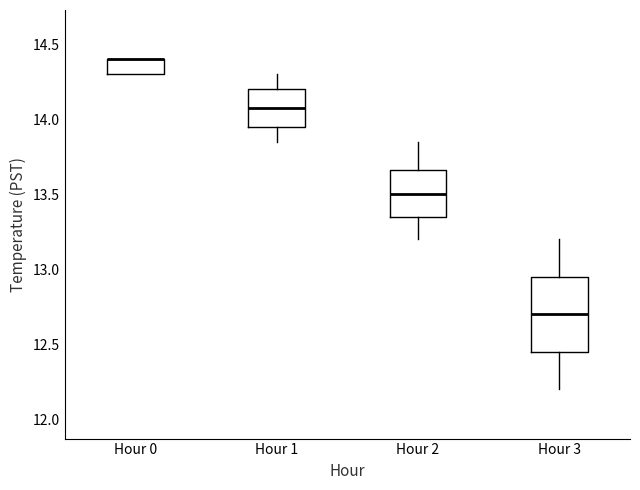

Which box is the tallest, from its lower edge to its upper edge?

Hour 3